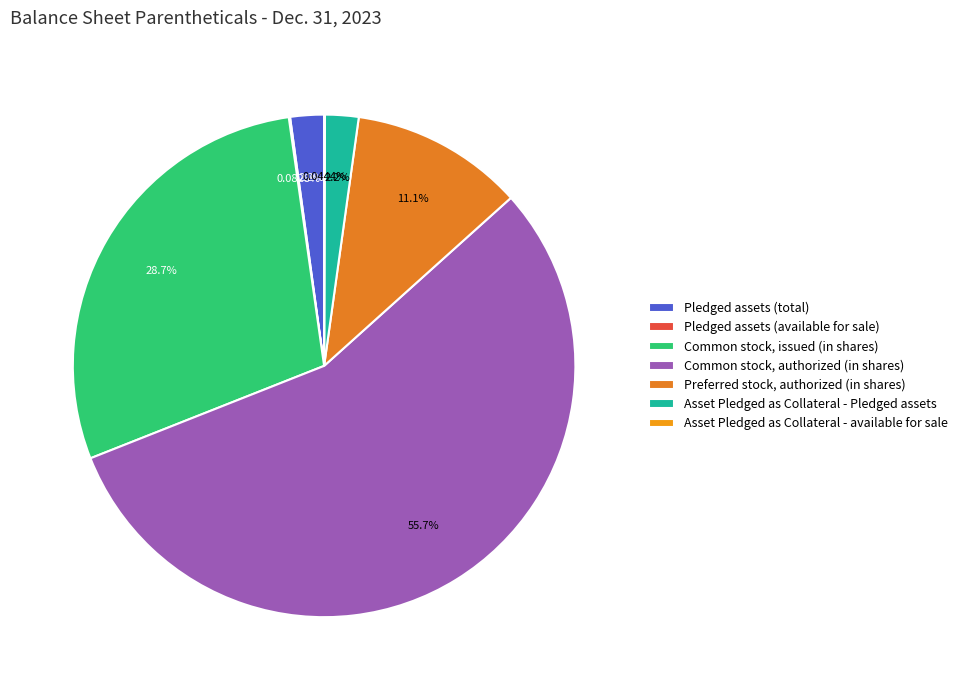

To the nearest percent, what percentage of the pie is Common stock, authorized (in shares)?

56%